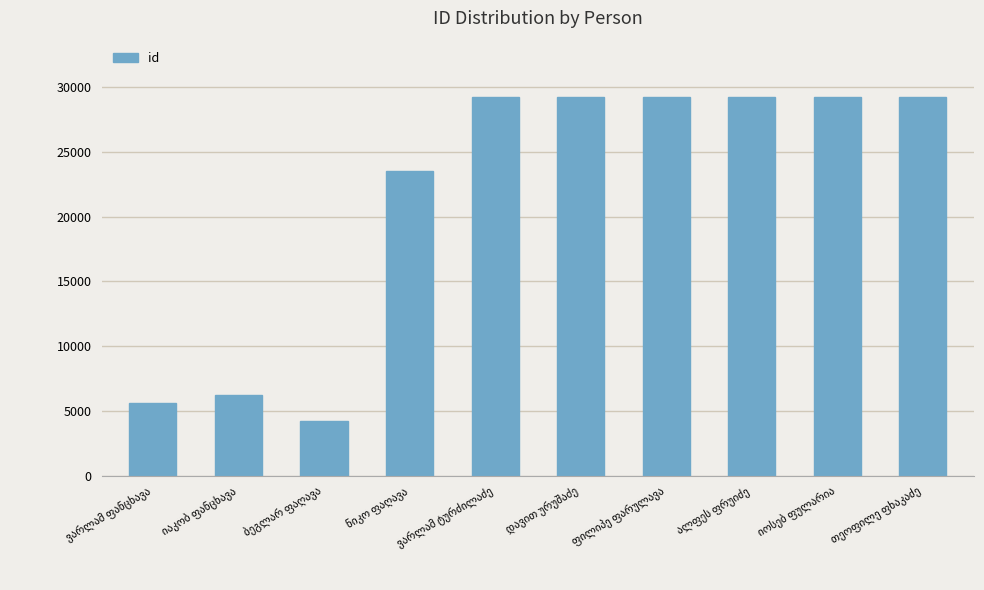

What is the value of the 3rd bar from the left?

4242